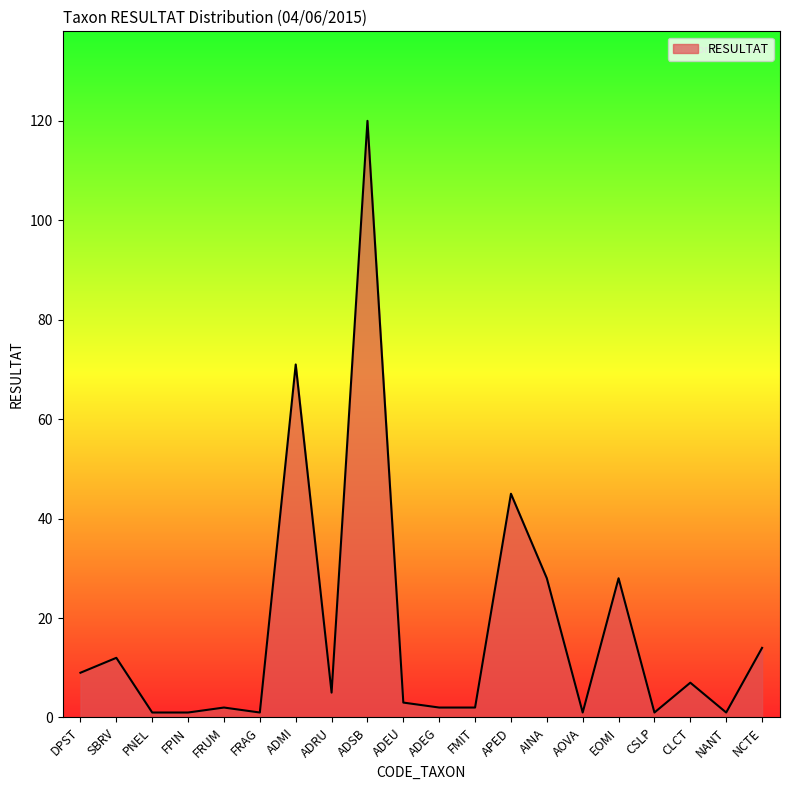

What is the difference between the maximum and minimum values?

119